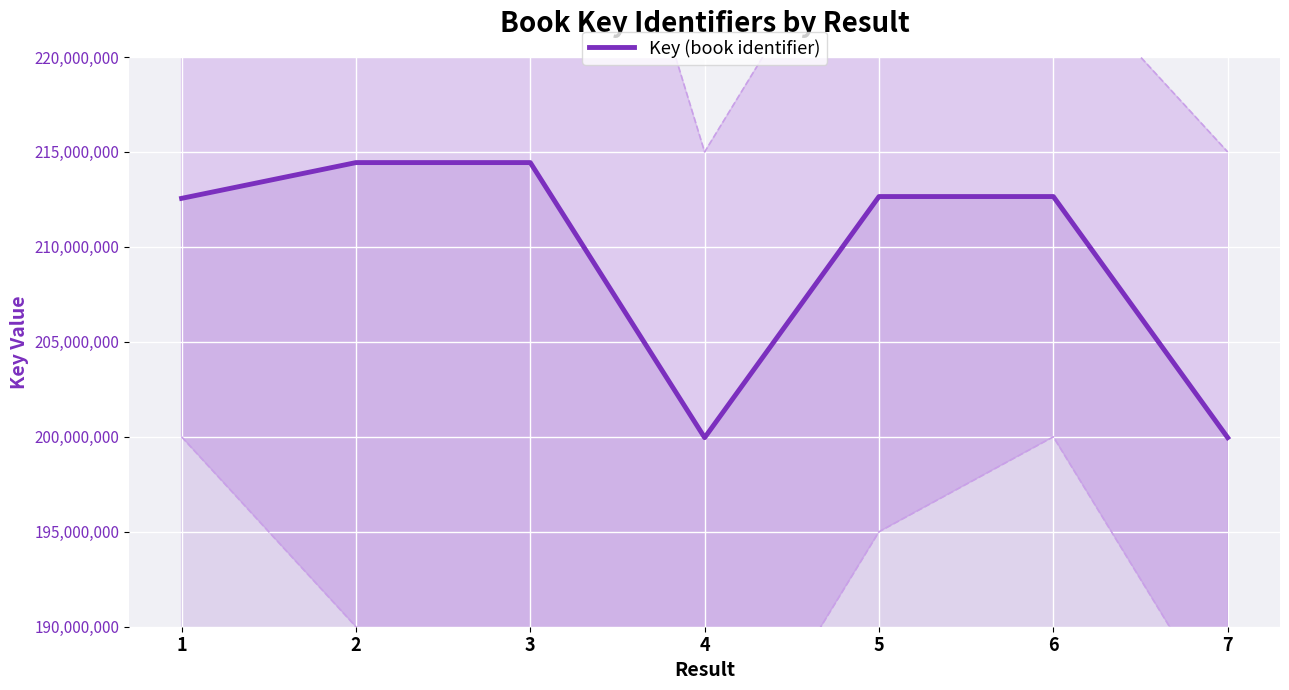

What is the value of the 3rd point from the left?

214439916